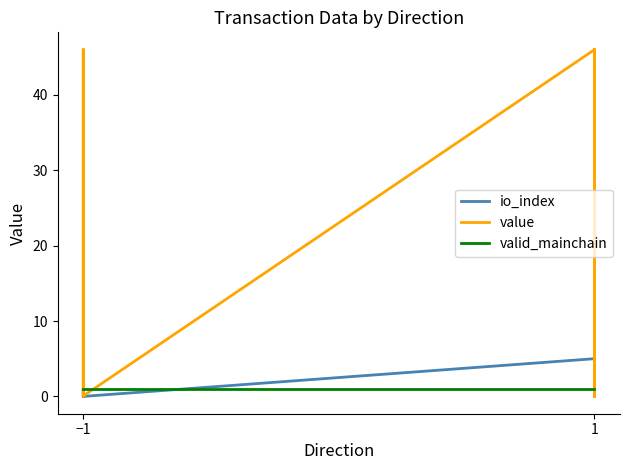

Is it true that value equals 28.0 at 1?

False